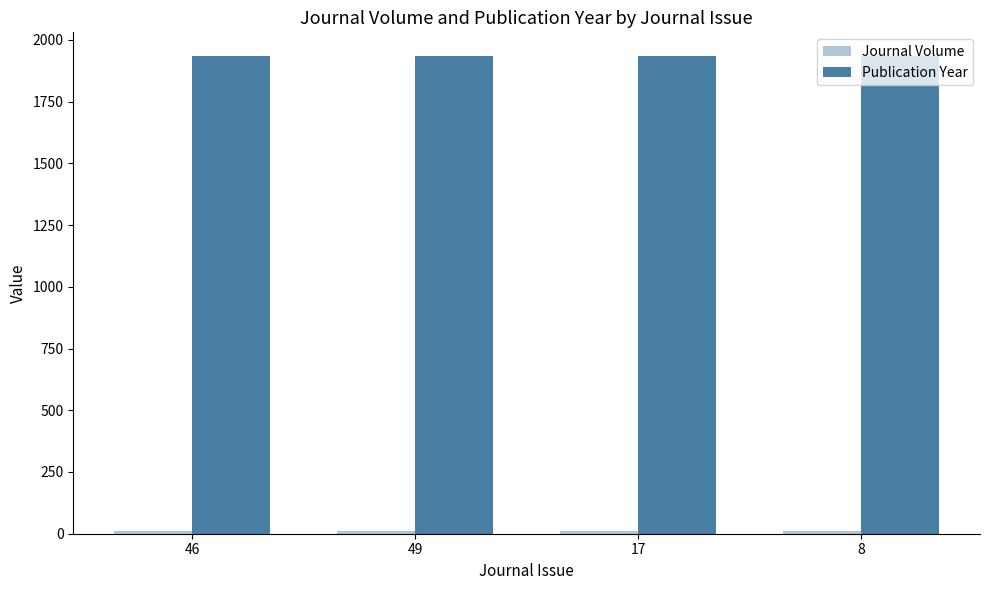

Which series has the largest total across all categories?

Publication Year